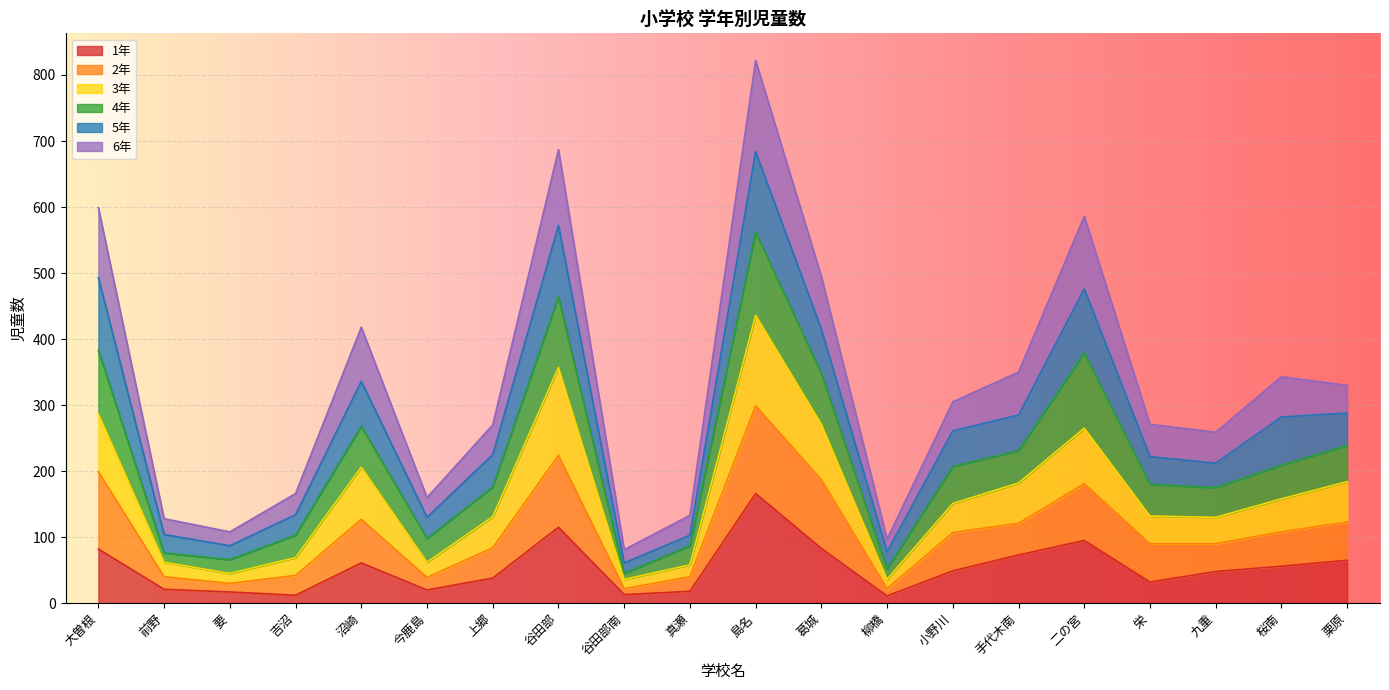

What is the total value across all series at 大曽根?

599